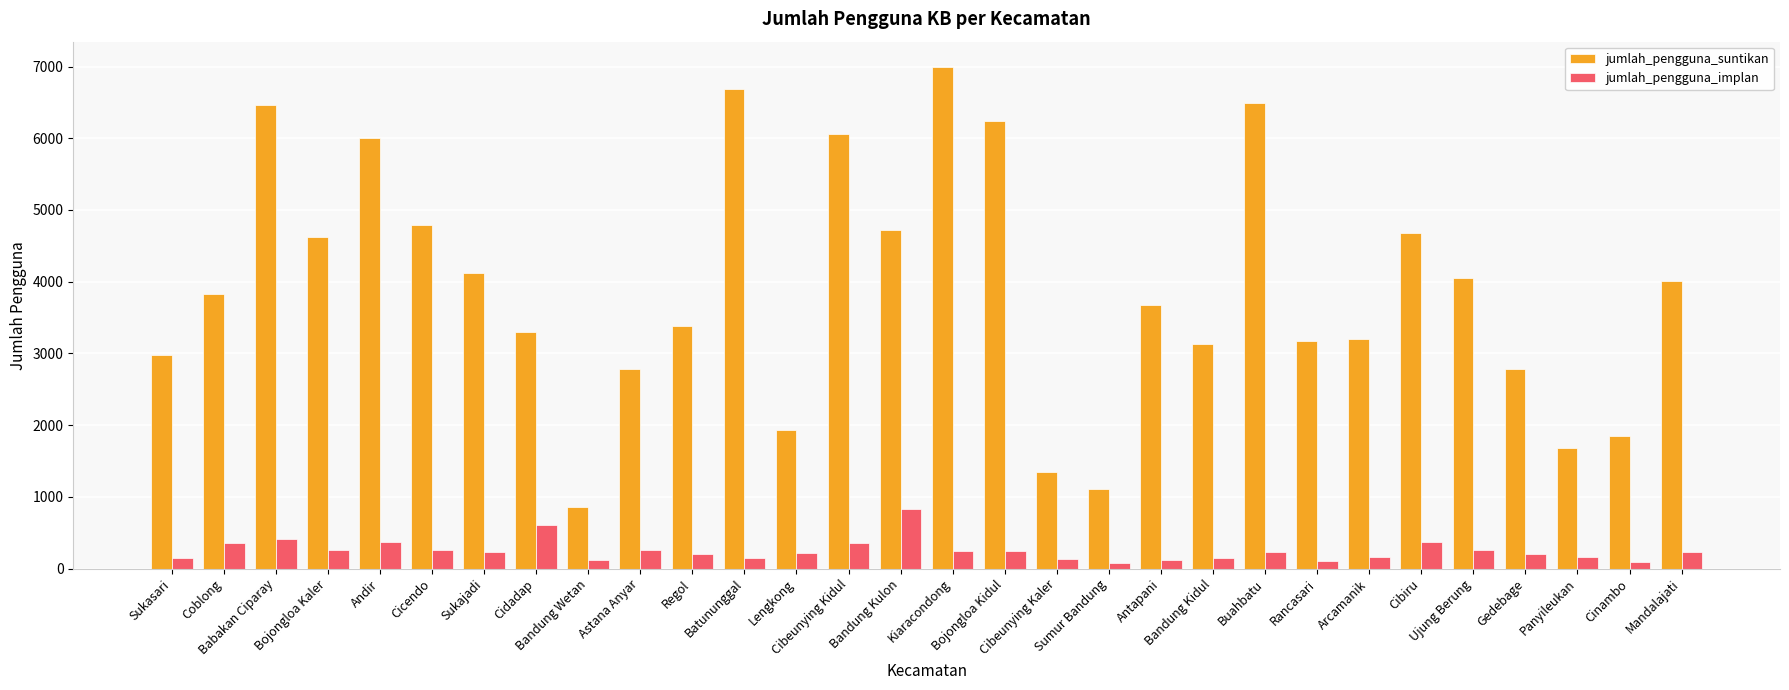

What is the maximum value for jumlah_pengguna_implan?

826